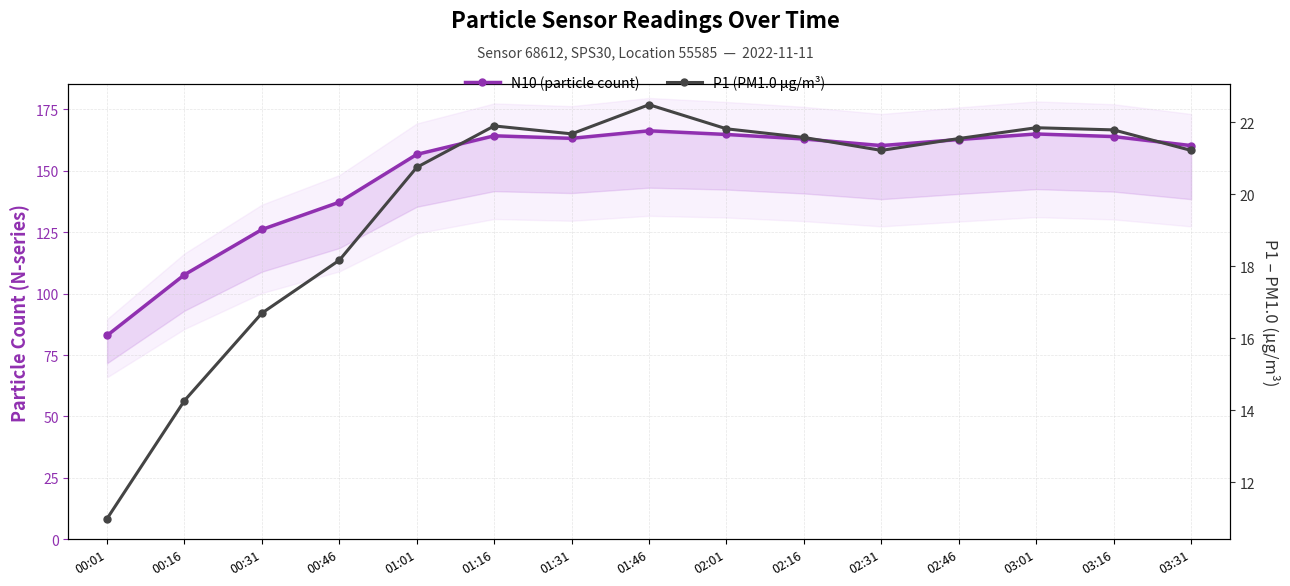

At 01:01, list the series in order from largest to smallest.

N10 (particle count), P1 (PM1.0 µg/m³)